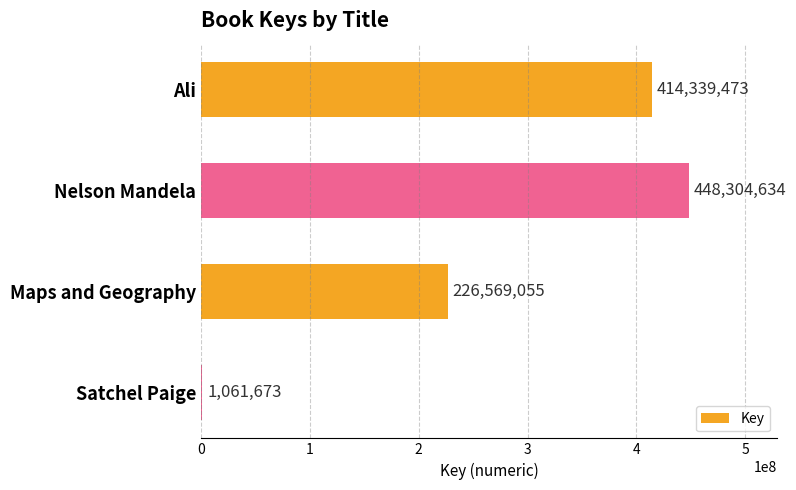

What is the ratio of the value at Maps and Geography to the value at Ali?

0.5